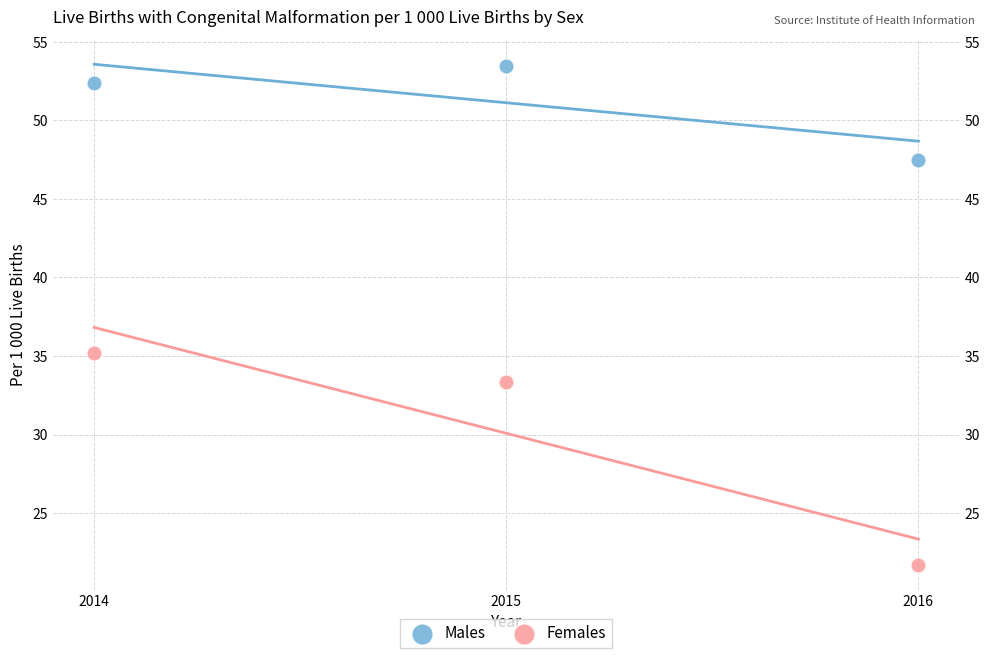

Which series reaches the minimum Y coordinate?

Females